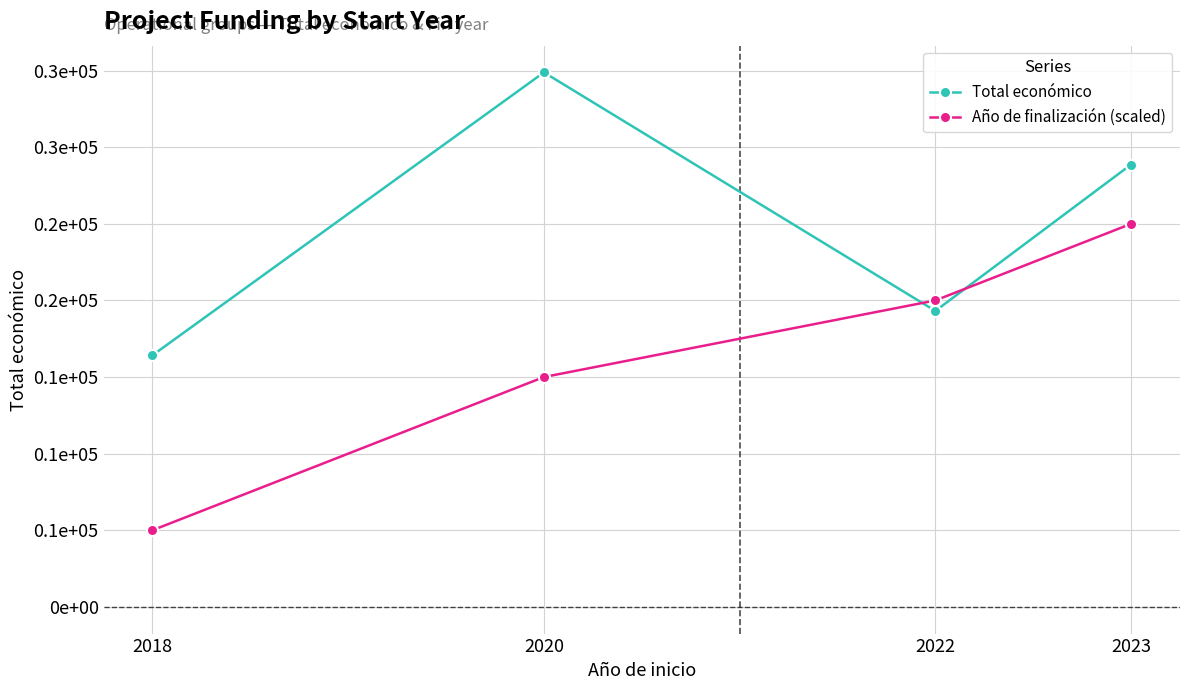

What is the maximum value for Total económico?

348843.0